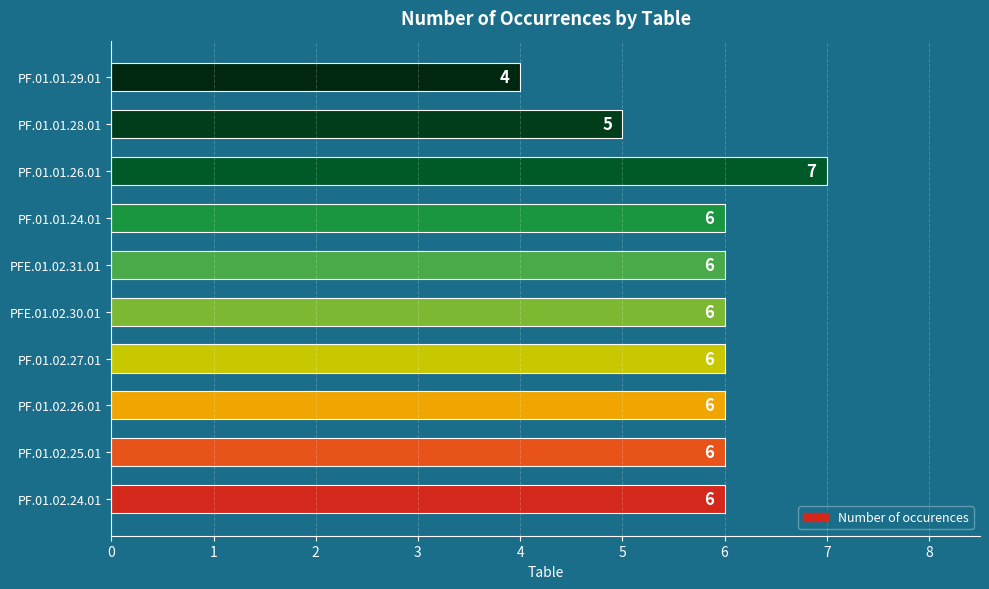

The value at PF.01.02.27.01 is 6. True or false?

True